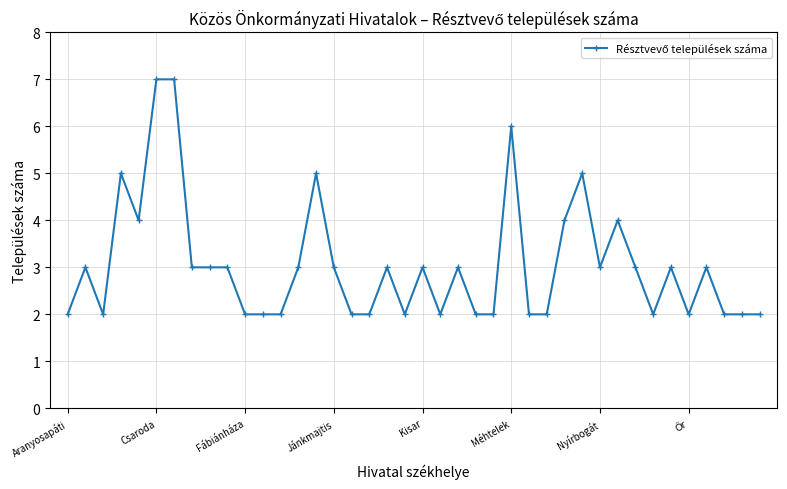

What is the average value?

3